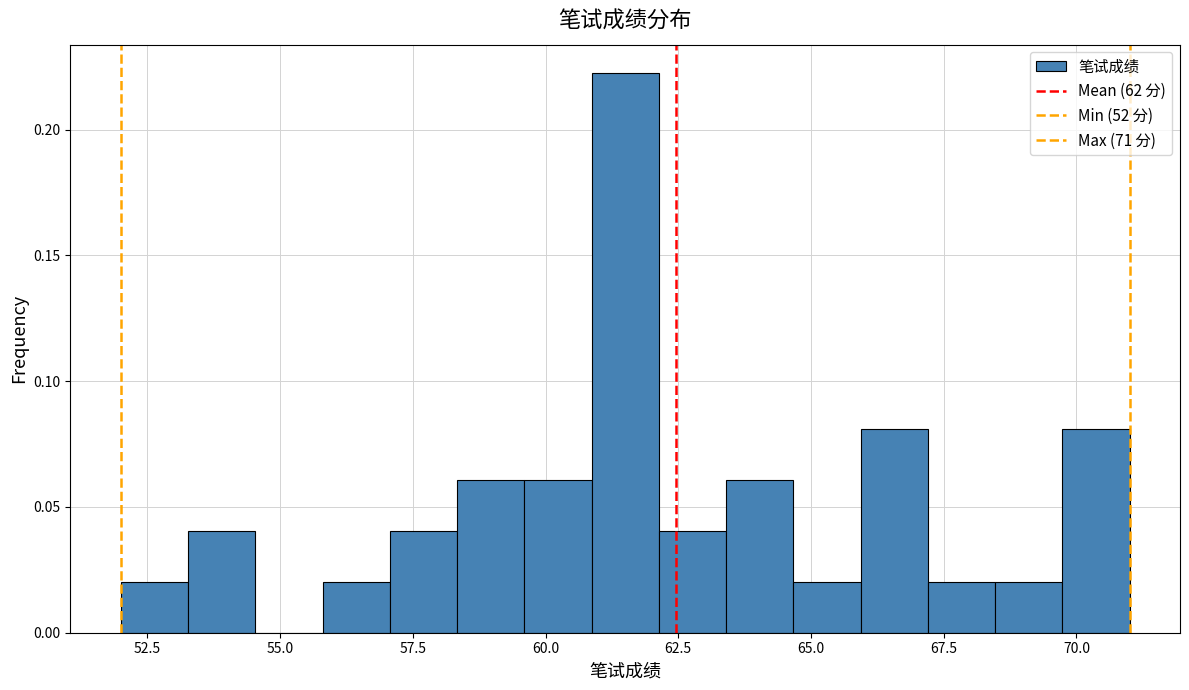

Read against the x-axis, roughly where is the centre of the tallest bar?

61.5